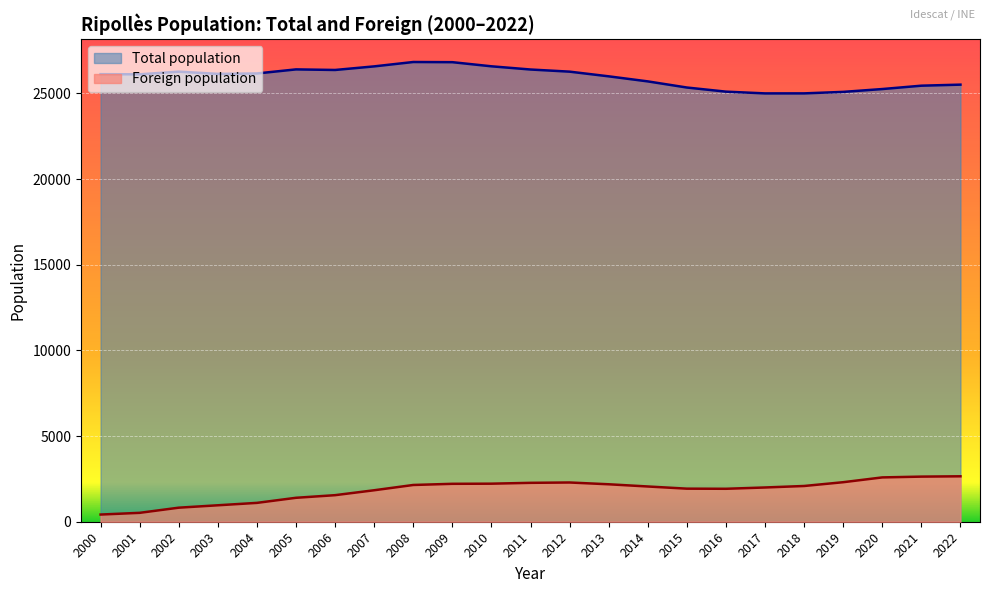

Is the value of Total population at 2020 greater than the value of Foreign population at 2018?

Yes